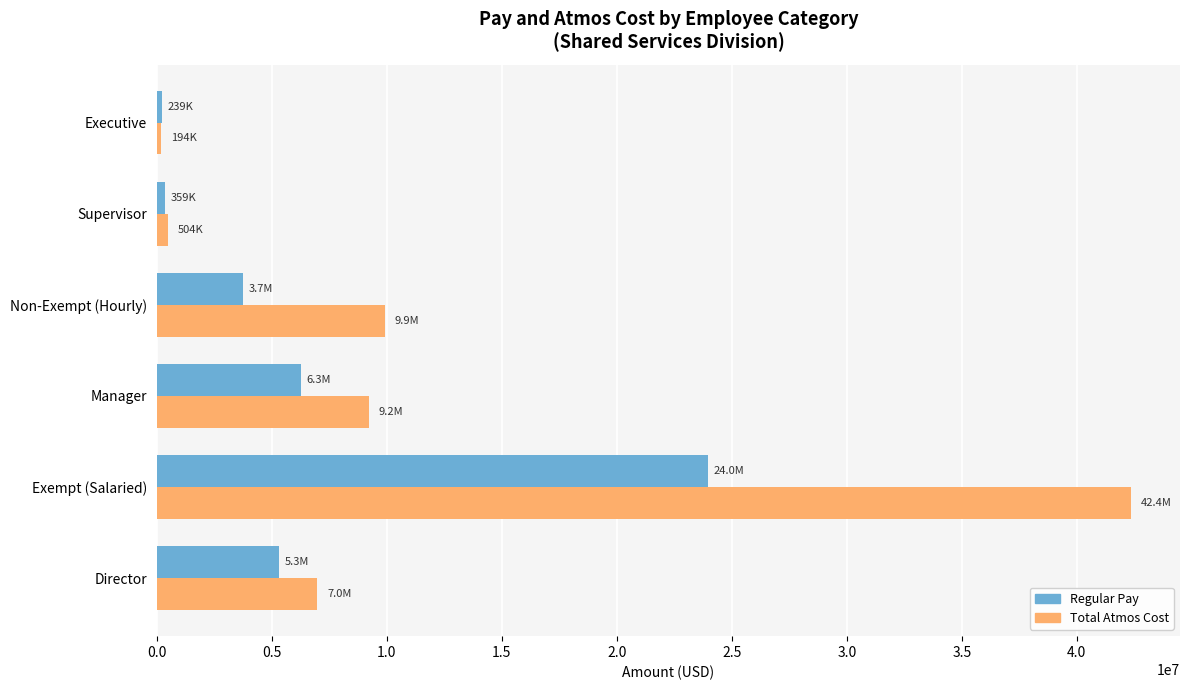

Which series has the largest total across all categories?

Total Atmos Cost